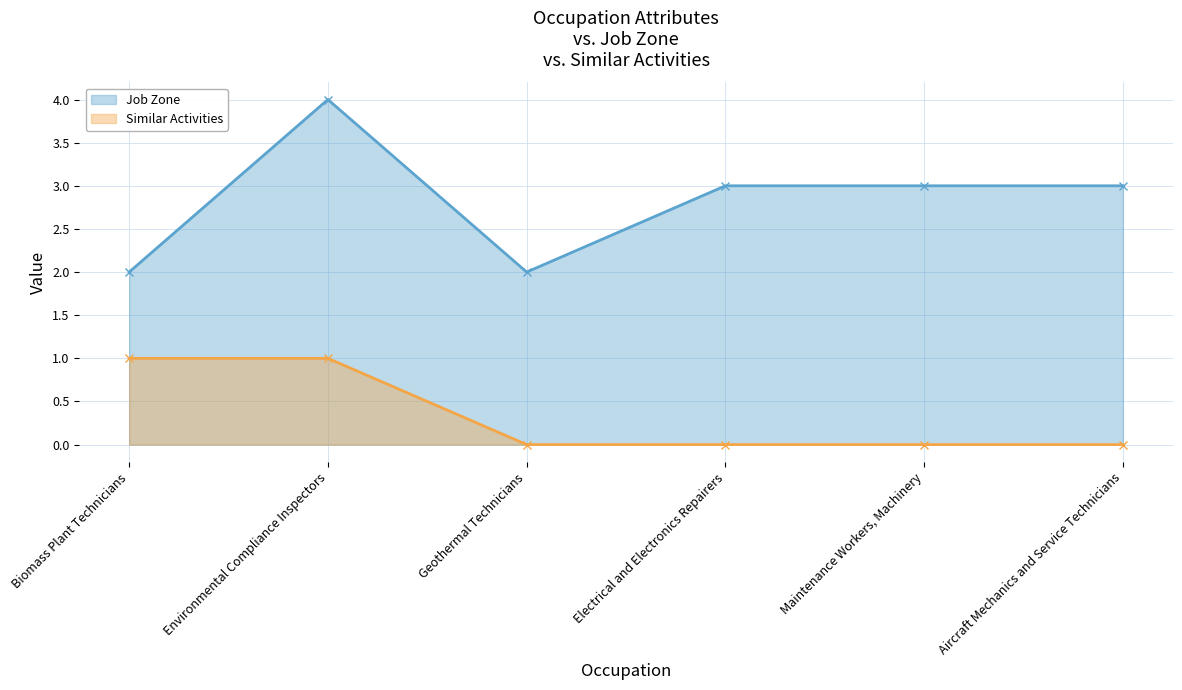

Reading right to left, list all the values displayed in this chart.

Job Zone: 3	3	3	2	4	2
Similar Activities: 0	0	0	0	1	1